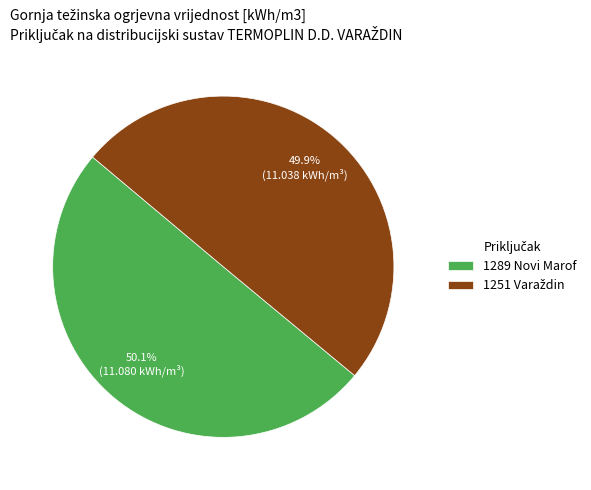

Is there a majority slice in this chart?

Yes